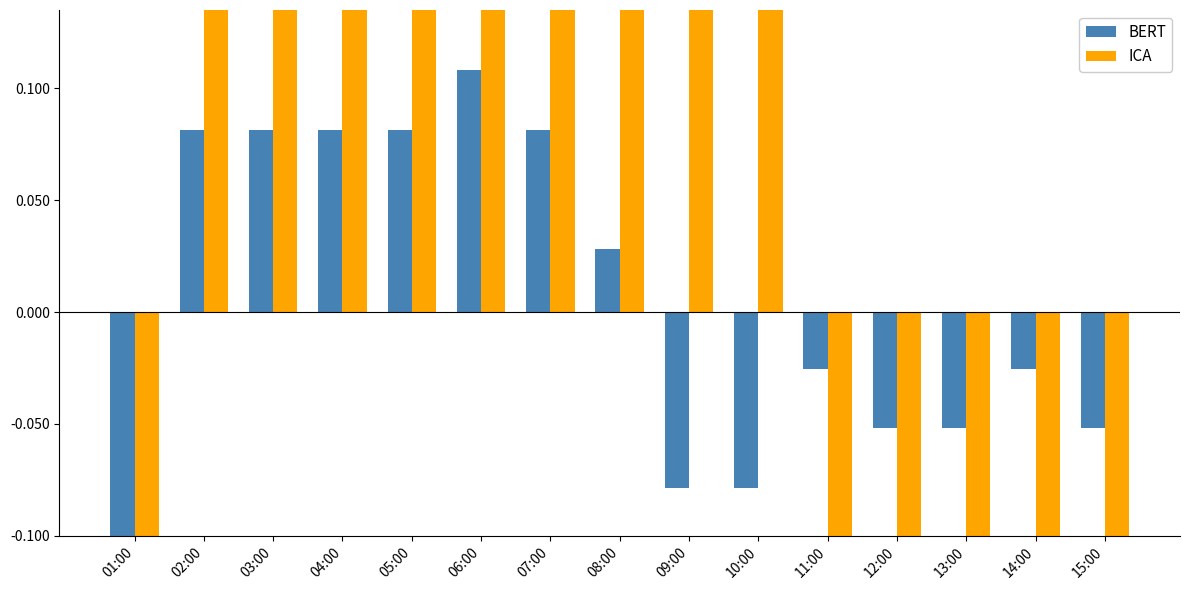

True or false: ICA has a value of 0.5 at 10:00.

True